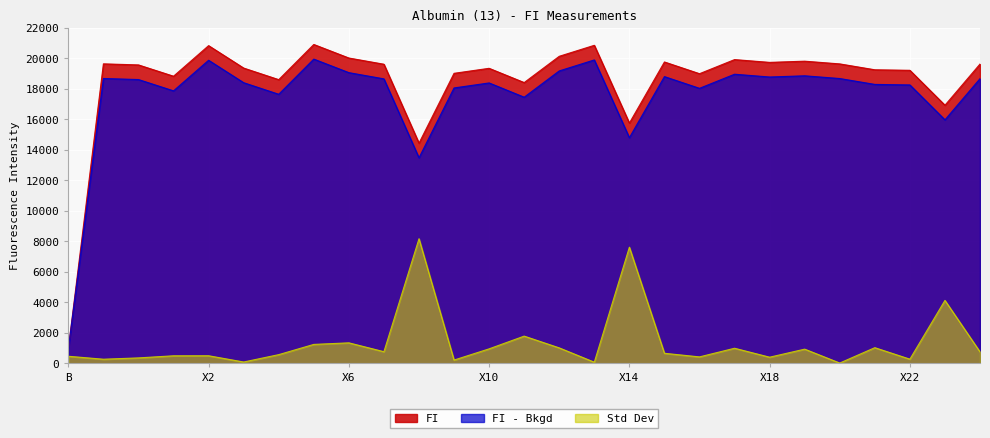

True or false: FI - Bkgd and FI intersect in this chart.

False